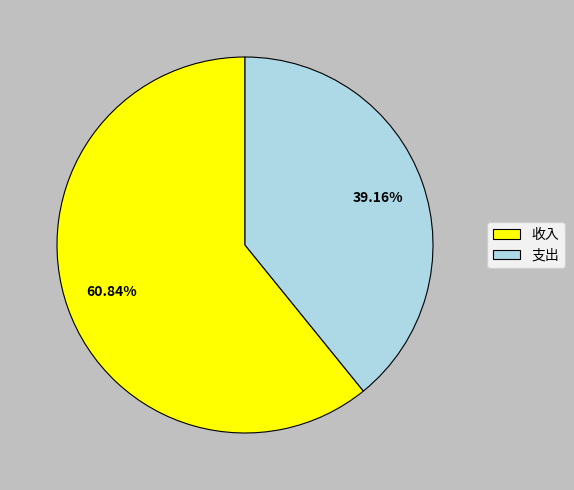

What is the total percentage of 支出 and 收入?

100.0%